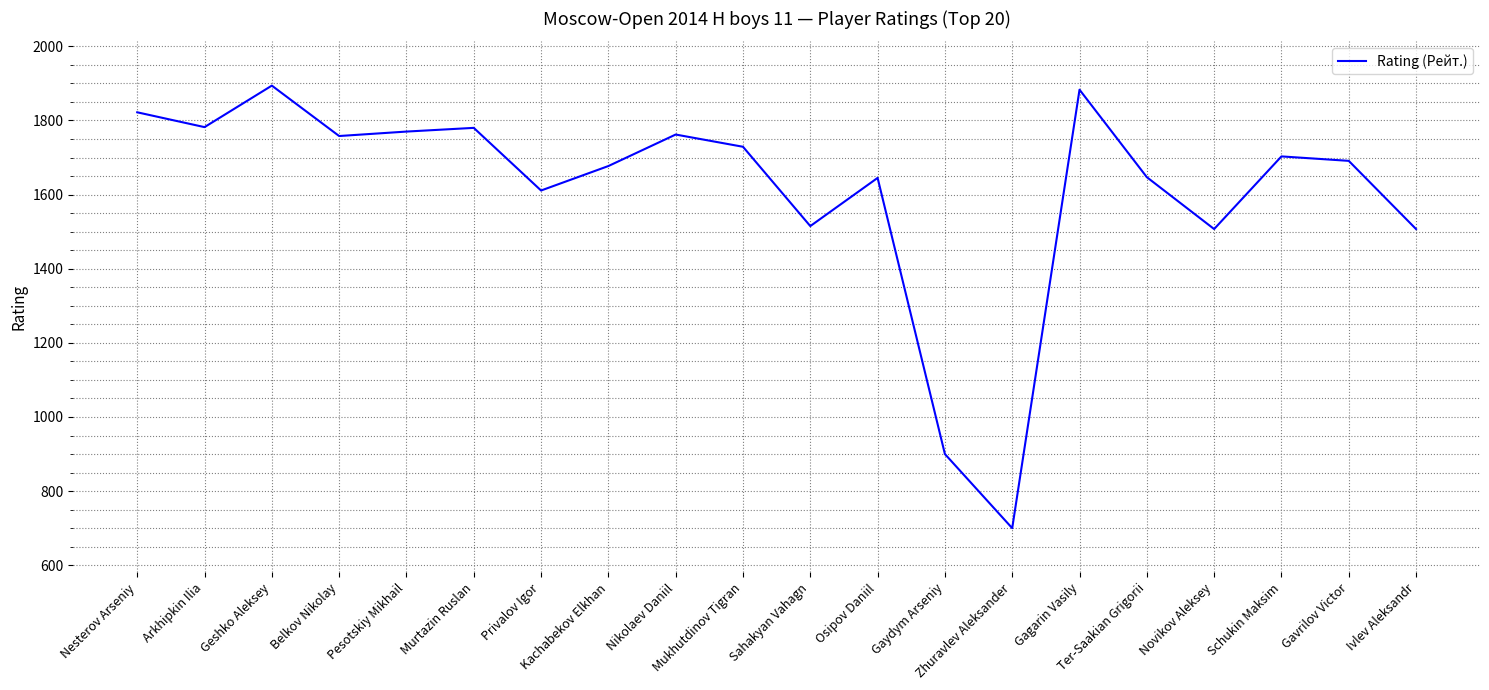

What is the minimum value shown in the chart?

700